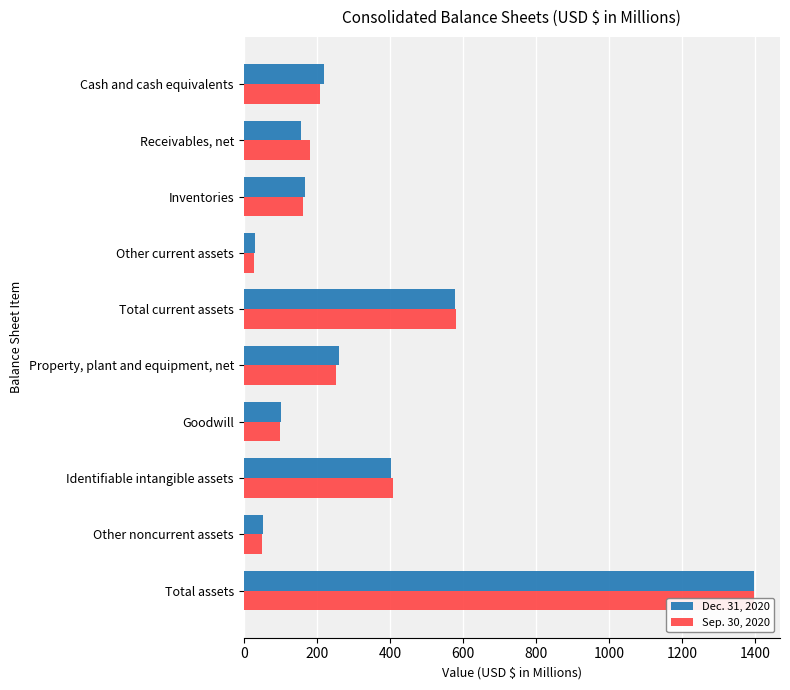

What is the lowest value of the Dec. 31, 2020 series?

30.3